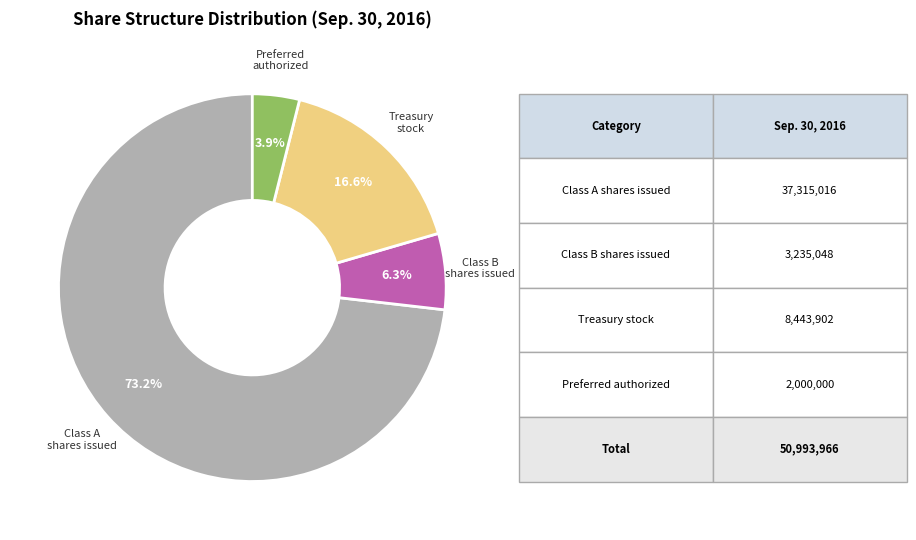

Does any single category account for the majority?

Yes